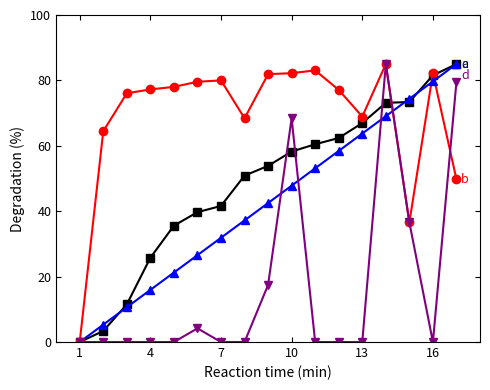

What is the greatest value displayed?

85.0